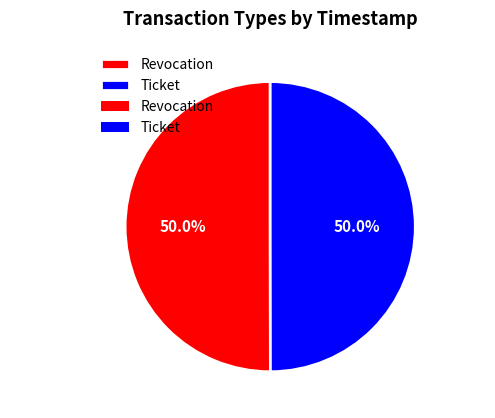

How many segments does this pie chart have?

2